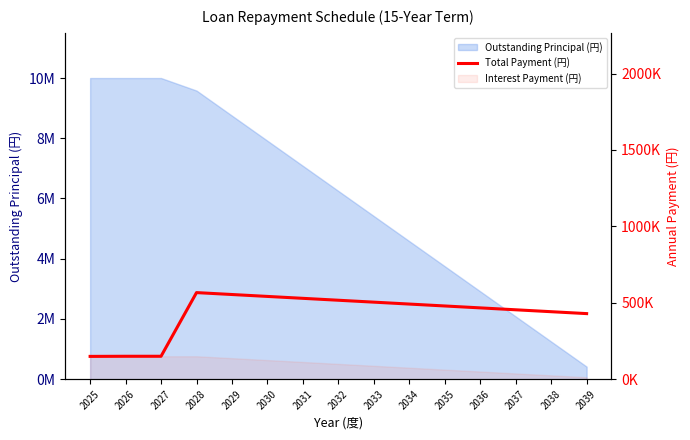

At which label is the value closest to 357925?

2039